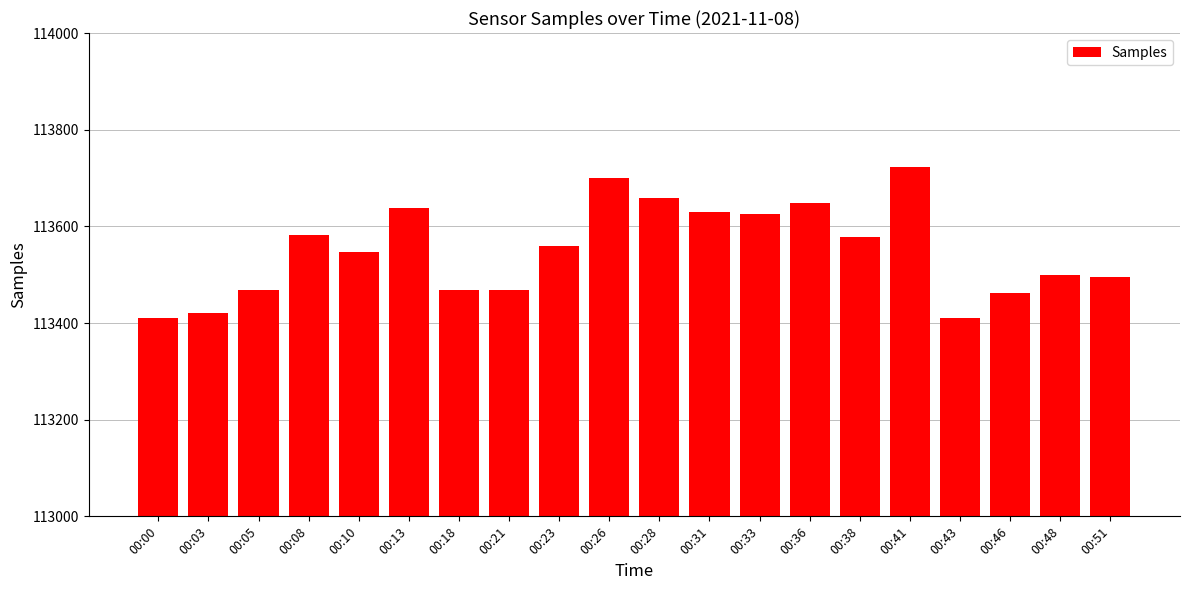

Which category has the highest value across all series?

00:41